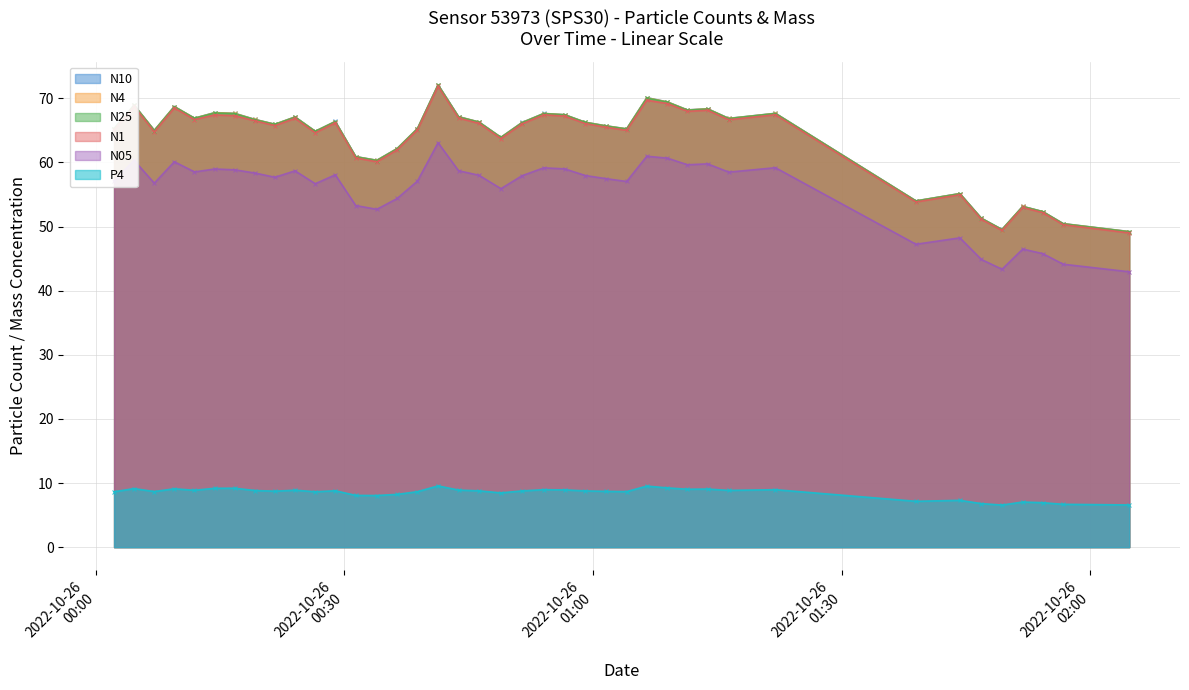

How many lines are shown in the chart?

6